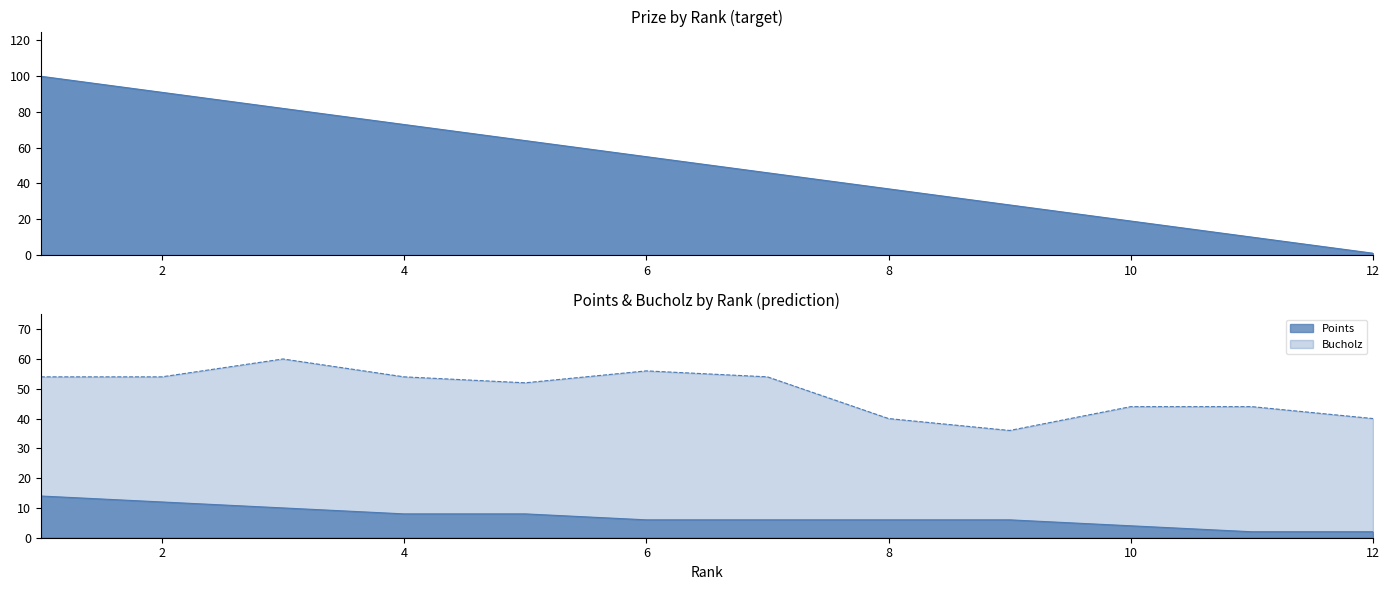

Read the Points value at 1, to the nearest 10.

10